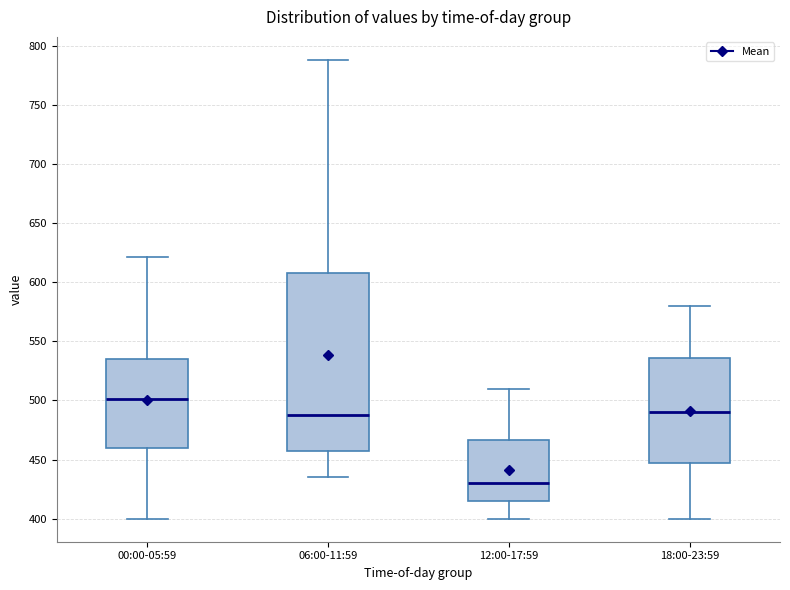

Where is the upper edge of the box for 00:00-05:59 on the y-axis? The values are not printed on the chart, so give them approximately, as read against the axis.

535